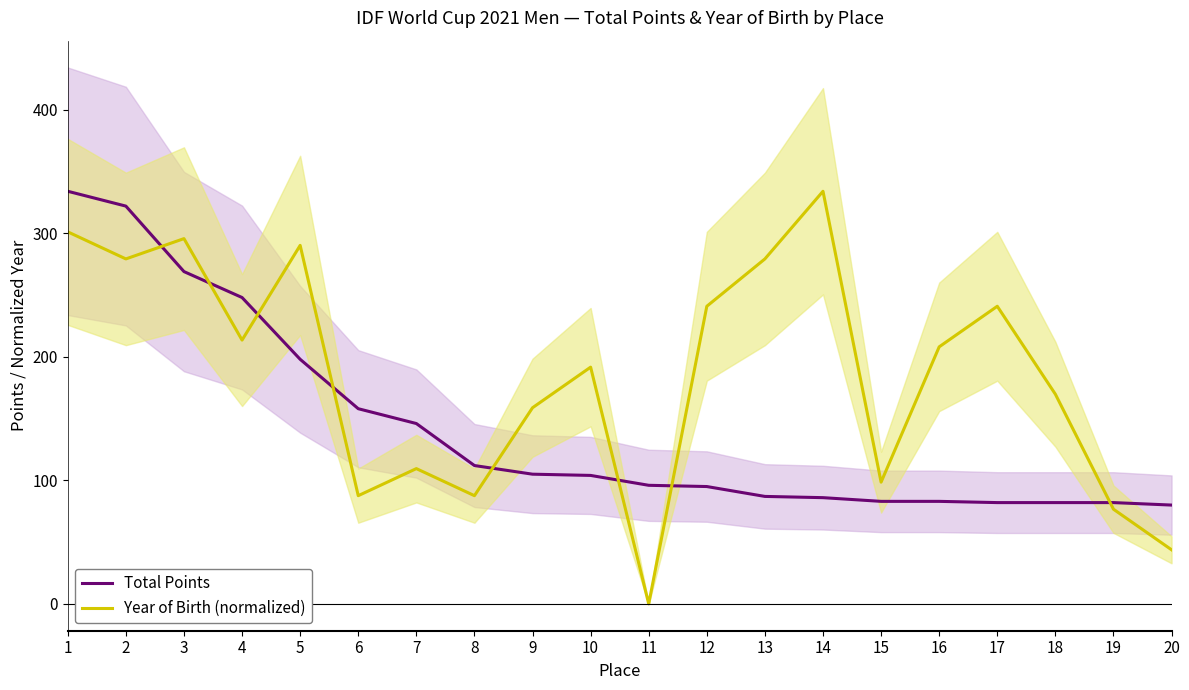

Is this an area chart (filled region under the line)?

No